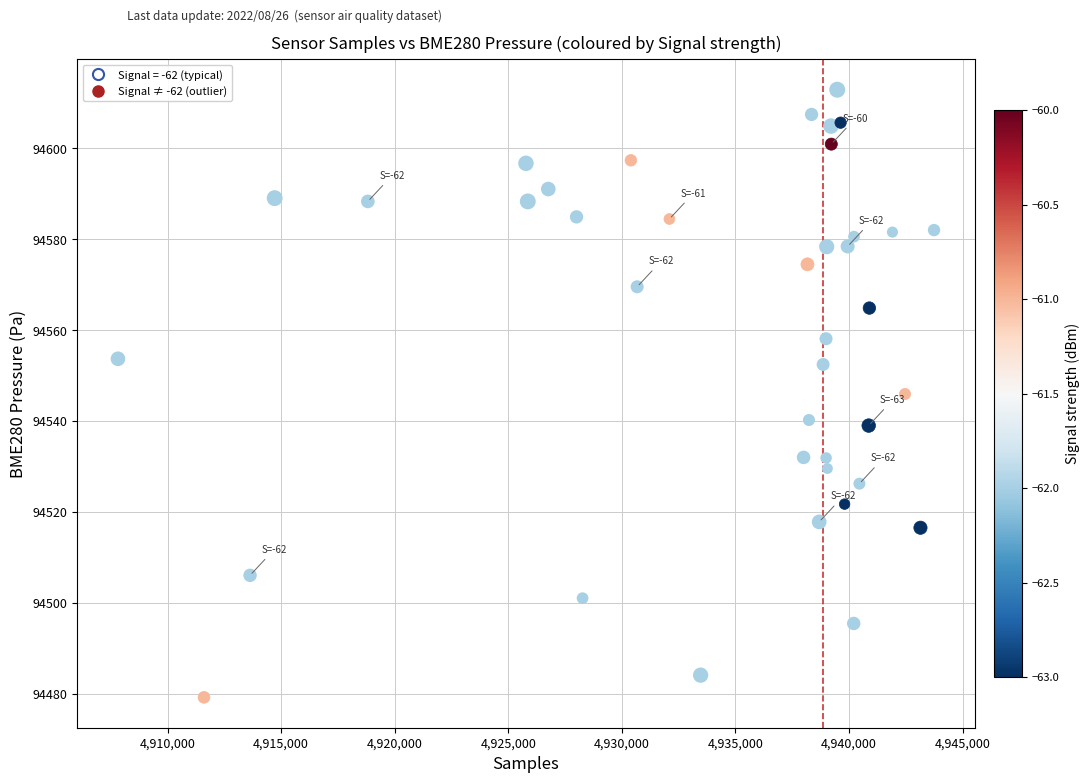

Which series reaches the maximum Y coordinate?

Signal = -62 (typical)